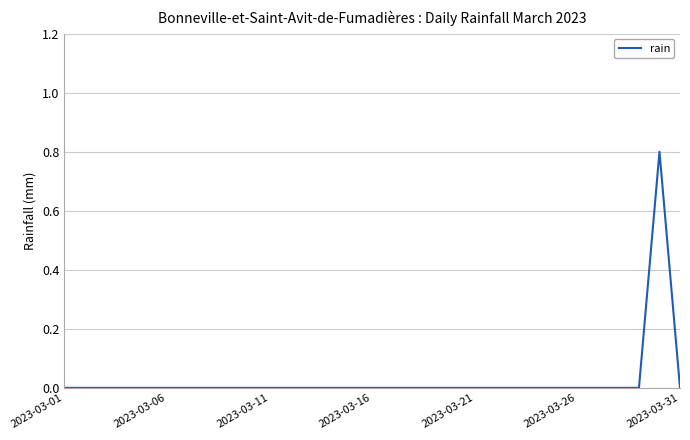

Is this an area chart (filled region under the line)?

No